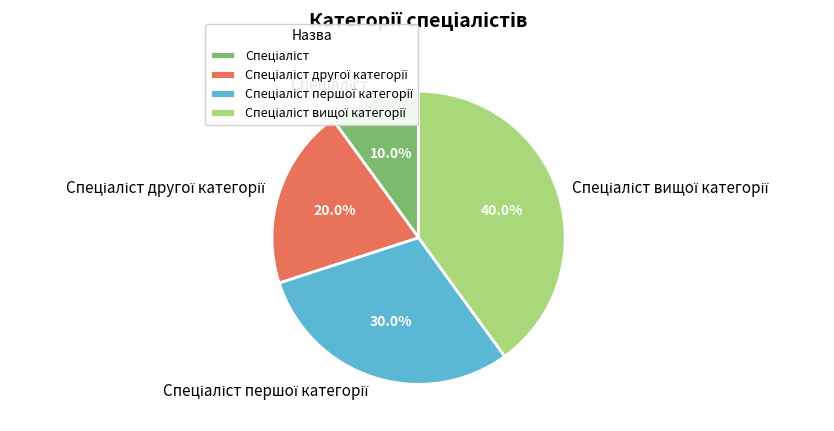

Does any single category account for the majority?

No